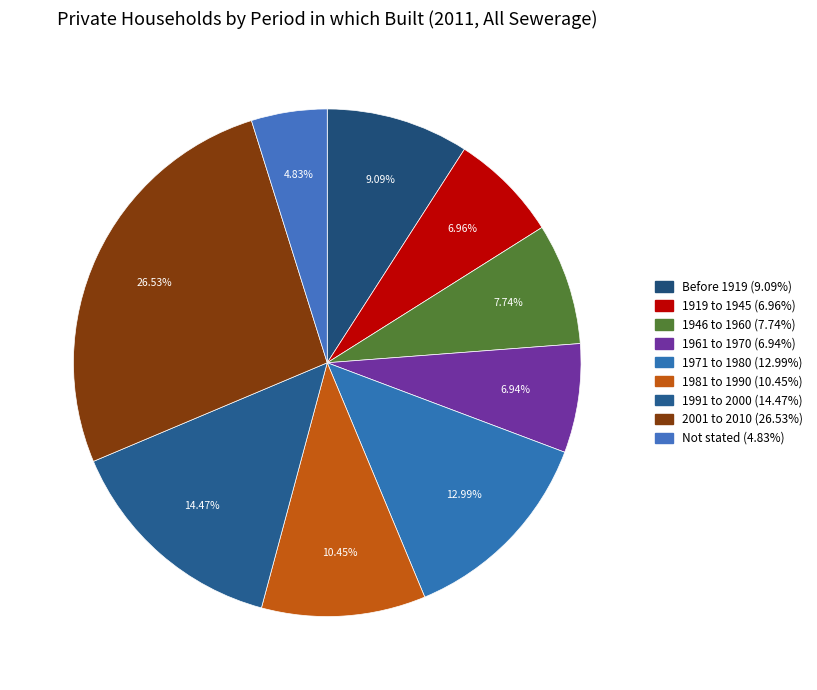

To the nearest percent, what portion does Before 1919 represent?

9%